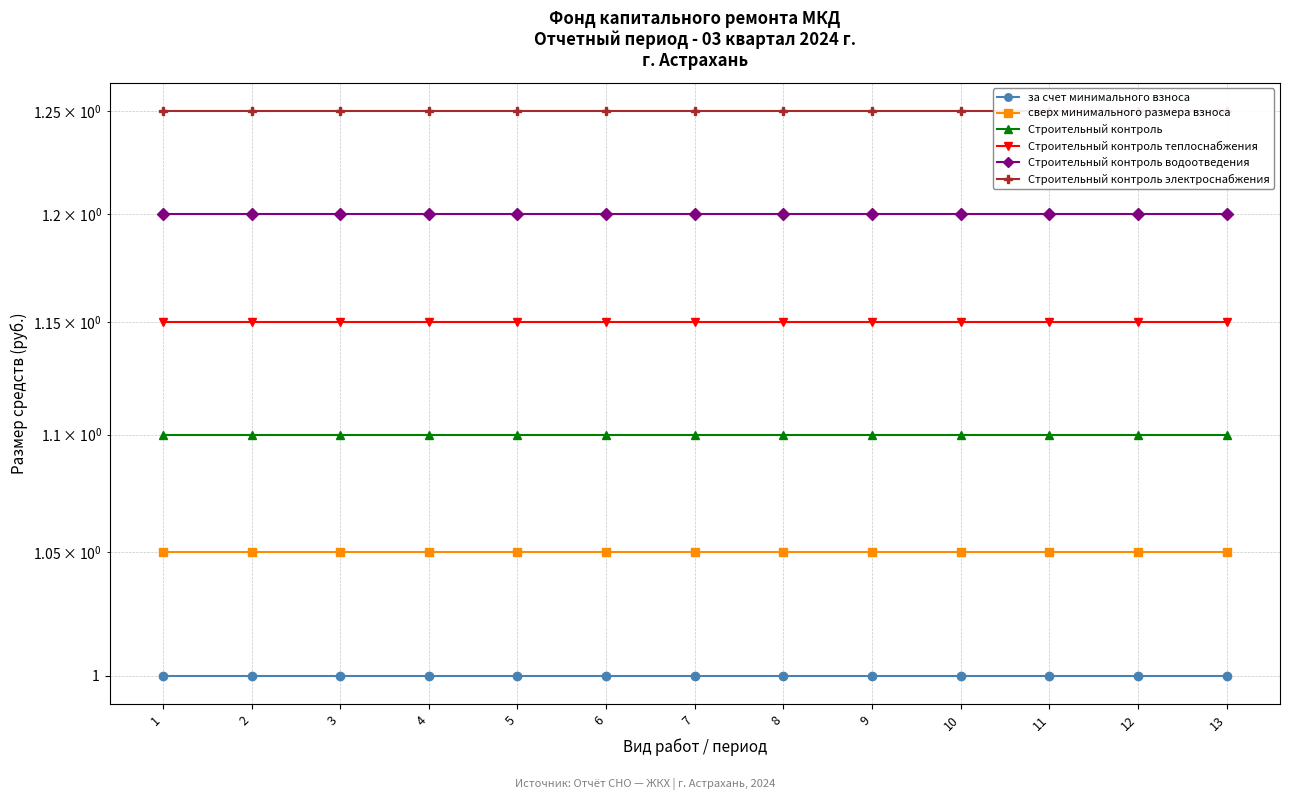

At which label does сверх минимального размера взноса reach its peak?

1